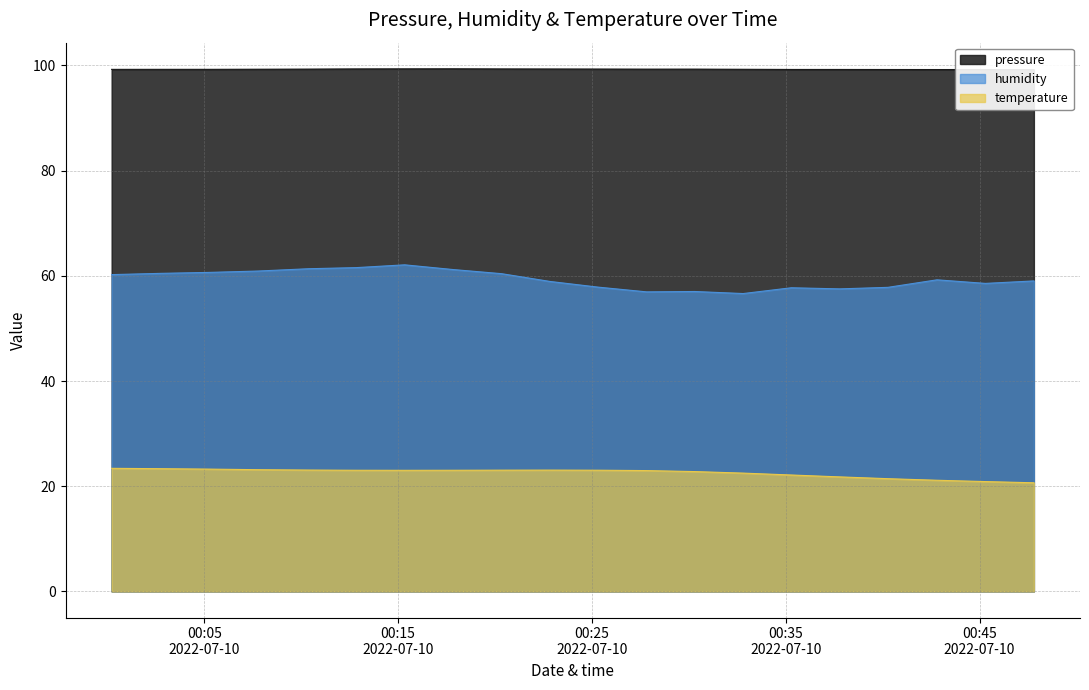

What is the average value of the temperature series?

22.5